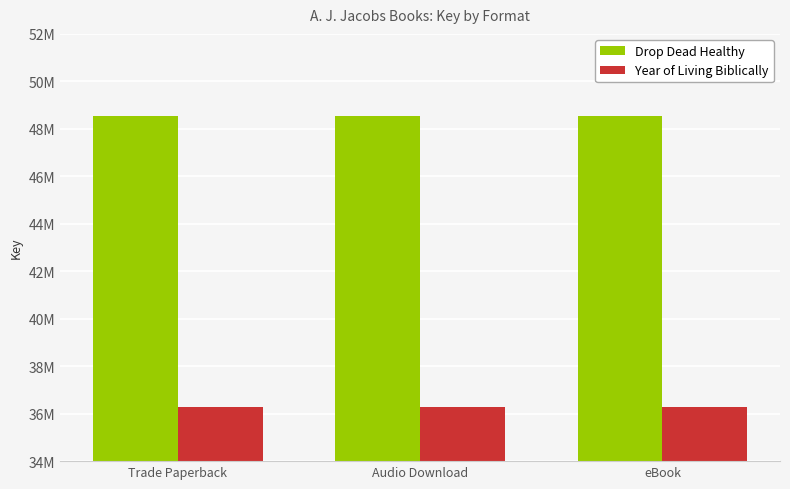

Are the bars grouped side by side (vs. stacked)?

Yes